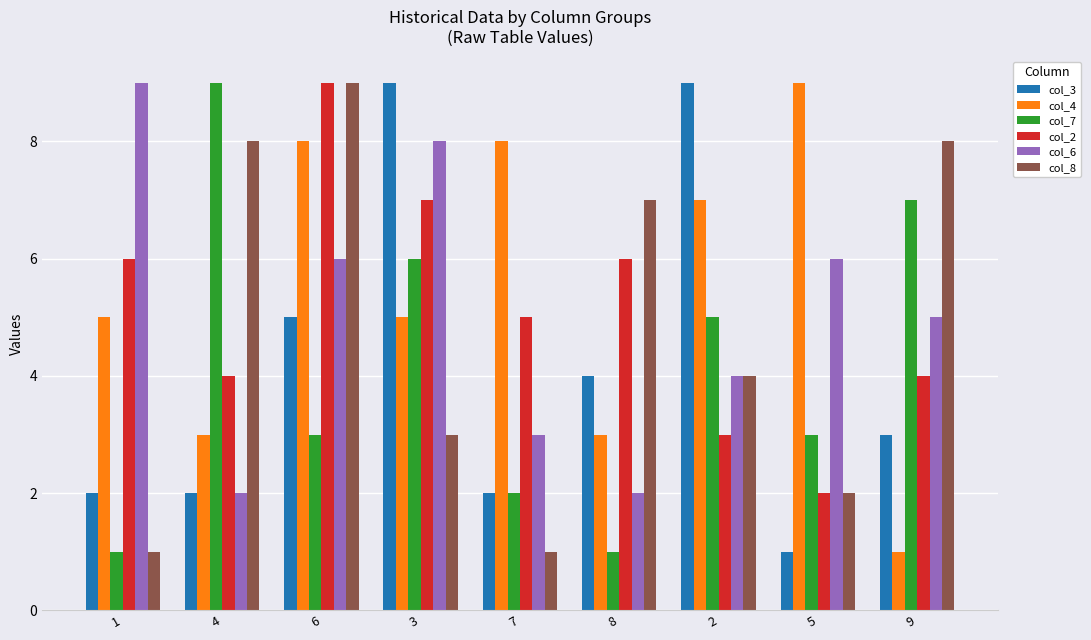

At how many categories does at least one series exceed 3?

9